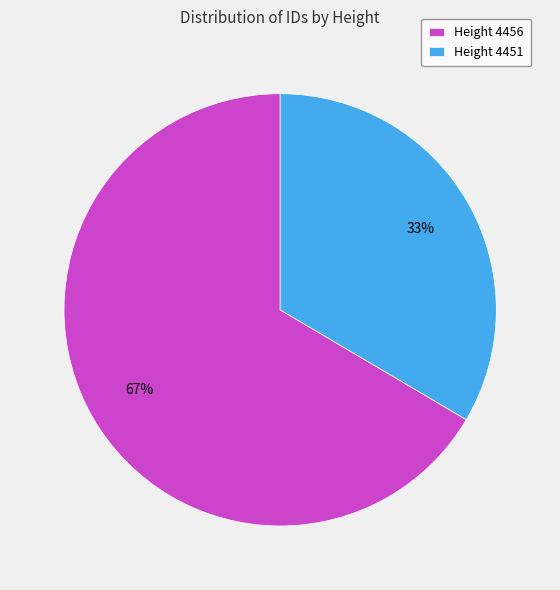

What is the majority slice?

Height 4456